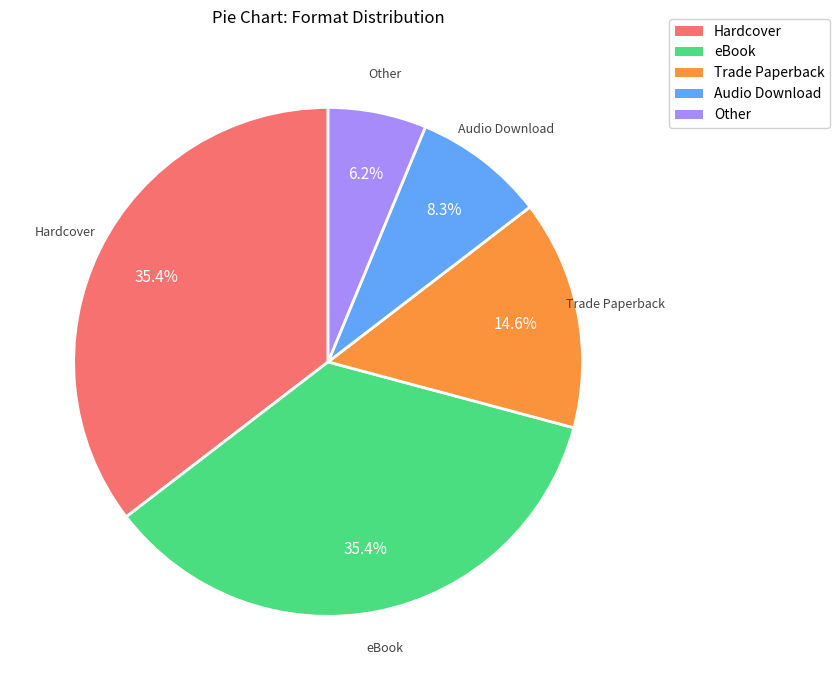

Which slice is the smallest?

Other